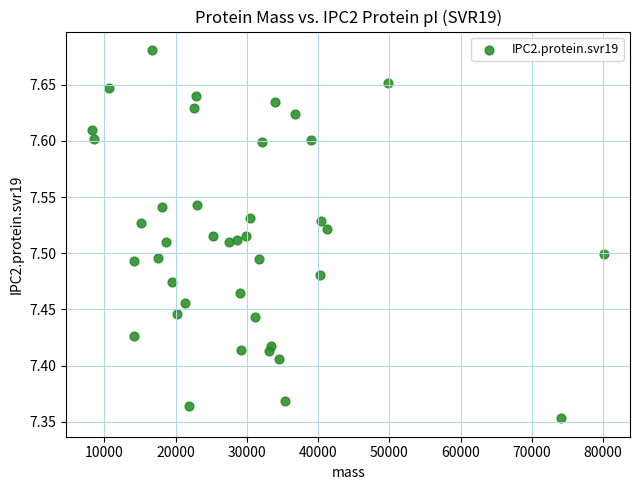

What is the range of X values (max minus min)?

71912.4